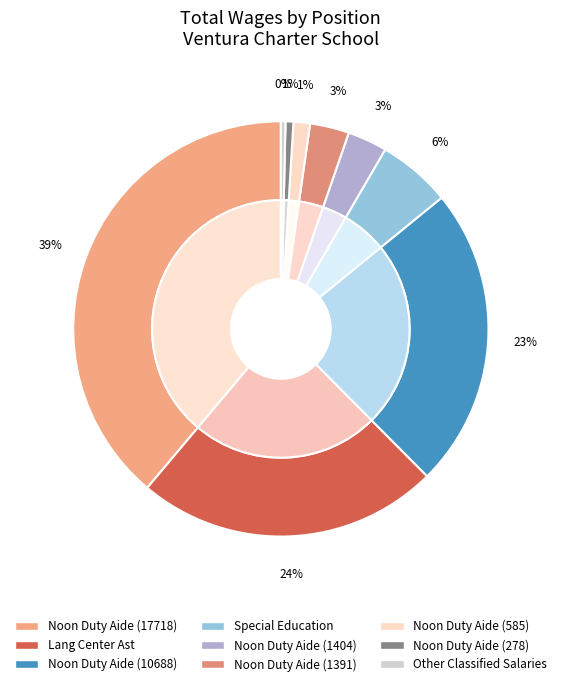

What is the change in value from Noon Duty Aide (1404) to Noon Duty Aide (1391)?

-13